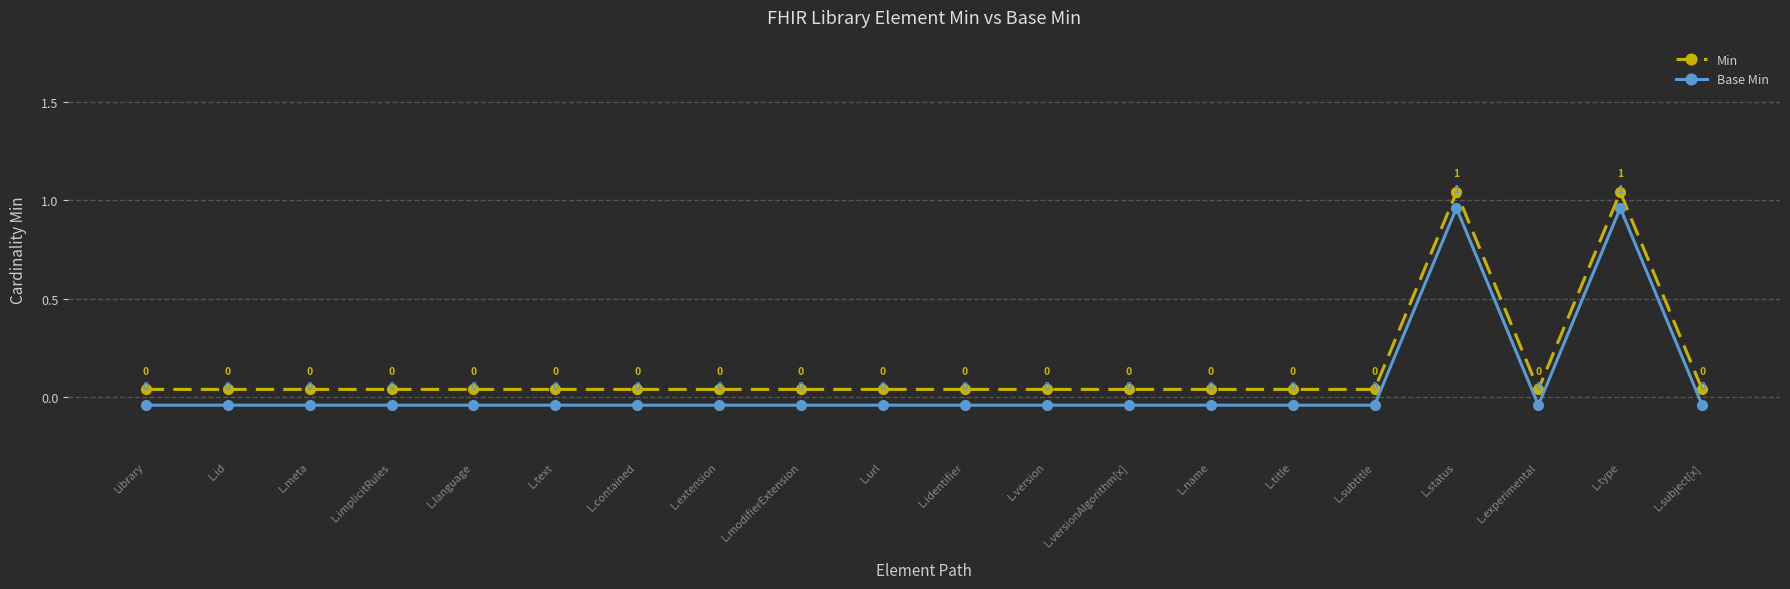

How many data points does each series have?

20